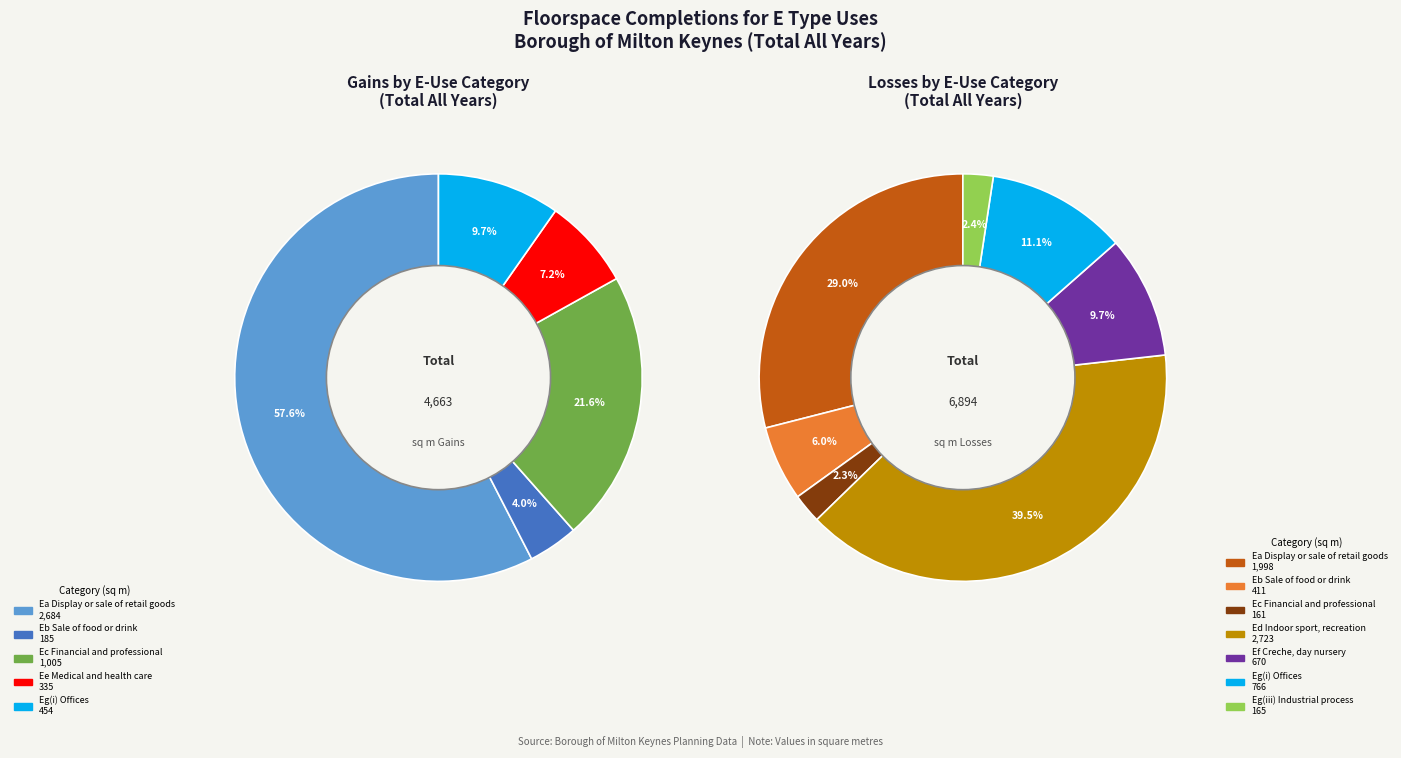

To the nearest percent, what is the combined percentage of 2 and 6?

31%